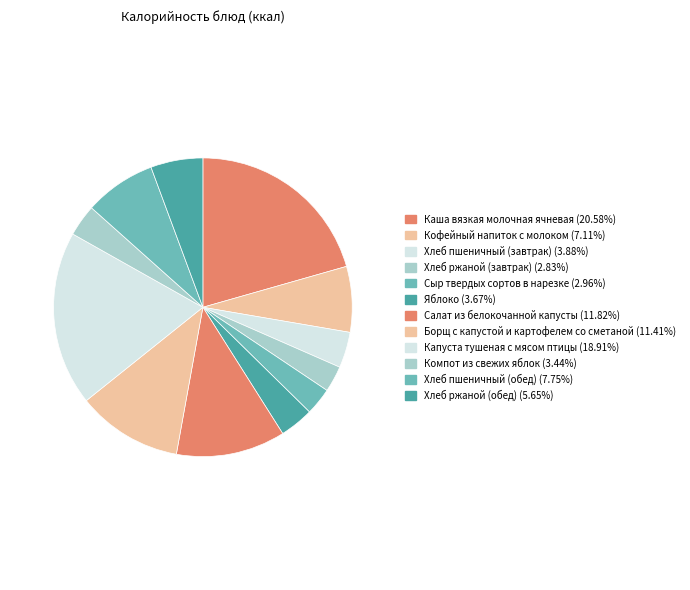

What is the ratio of the value at Капуста тушеная с мясом птицы to the value at Хлеб пшеничный (обед)?

2.4